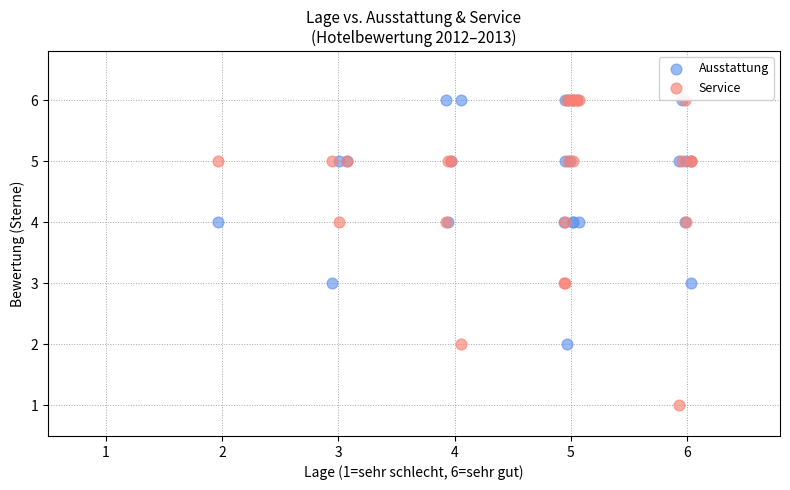

Which series reaches the minimum Y coordinate?

Service